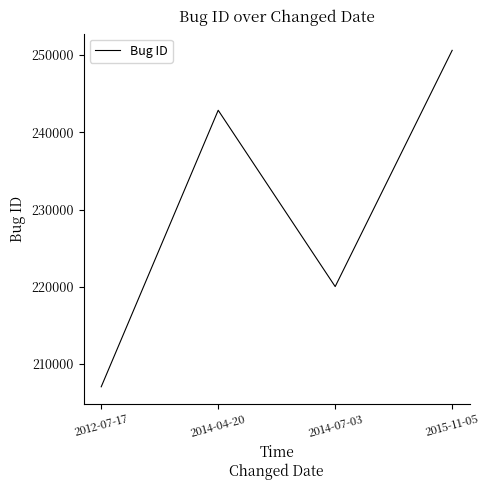

What is the change in value from 2014-04-20 to 2015-11-05?

+7757